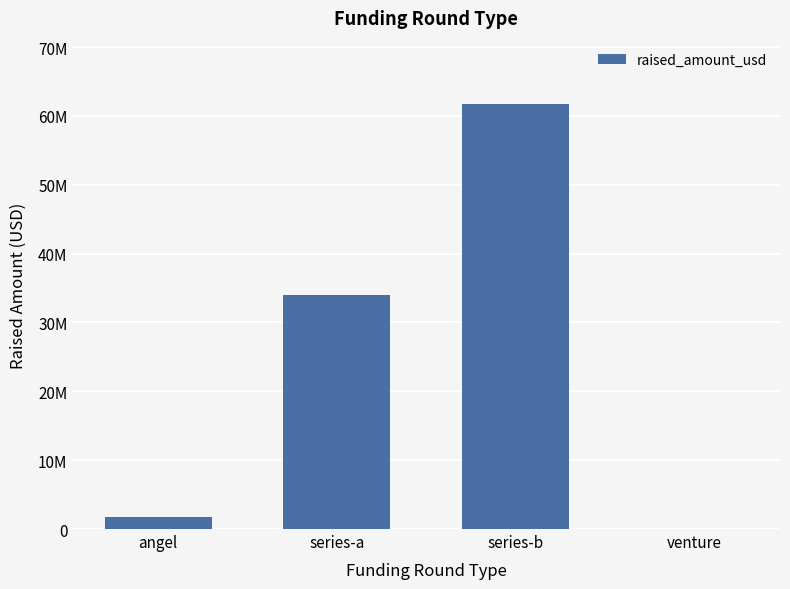

Which label corresponds to the largest value in the chart?

series-b